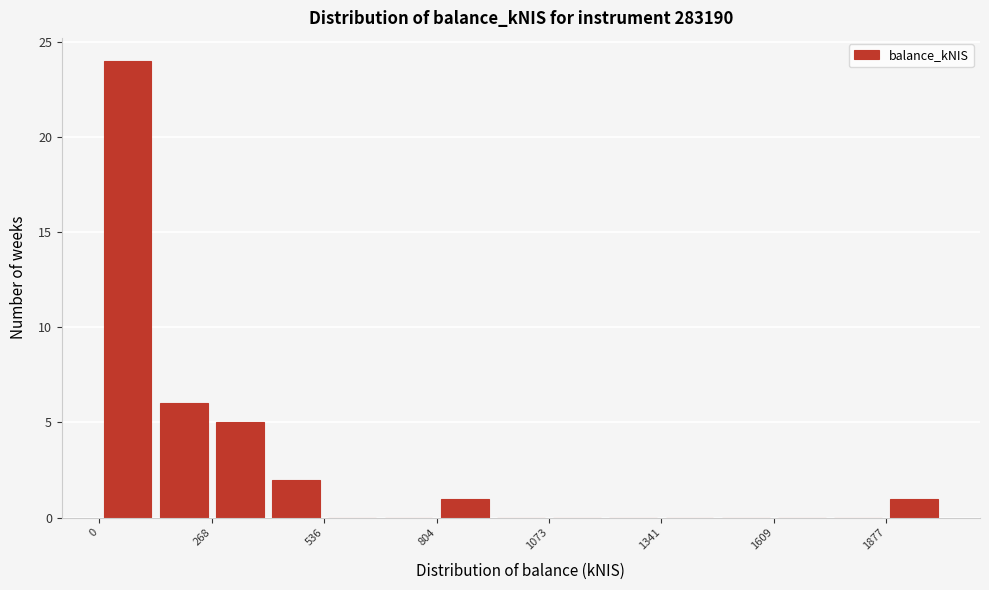

Read against the x-axis, roughly where is the centre of the tallest bar?

50